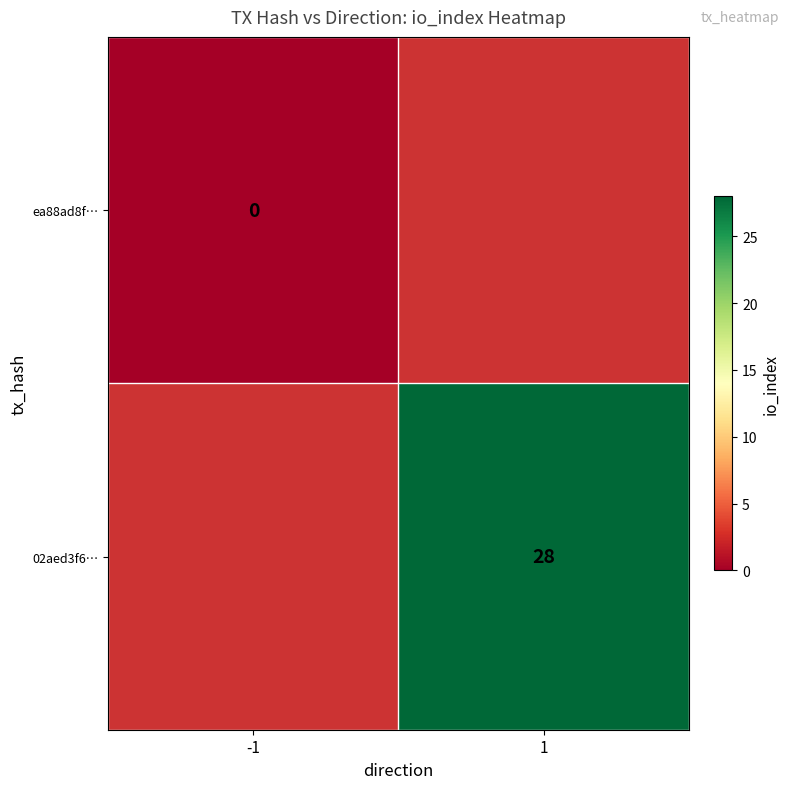

Count the number of categories in the chart.

2